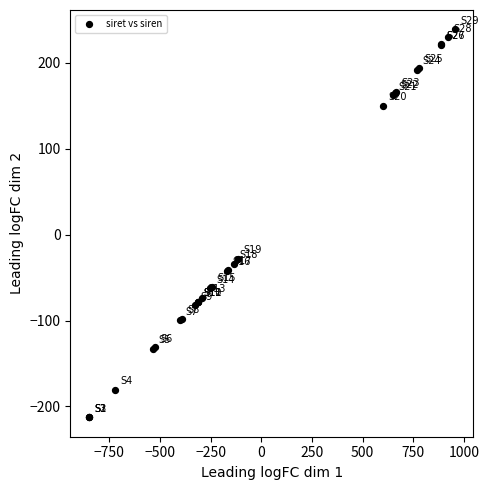

What Y value in the scatter plot is closest to 13?

-28.4